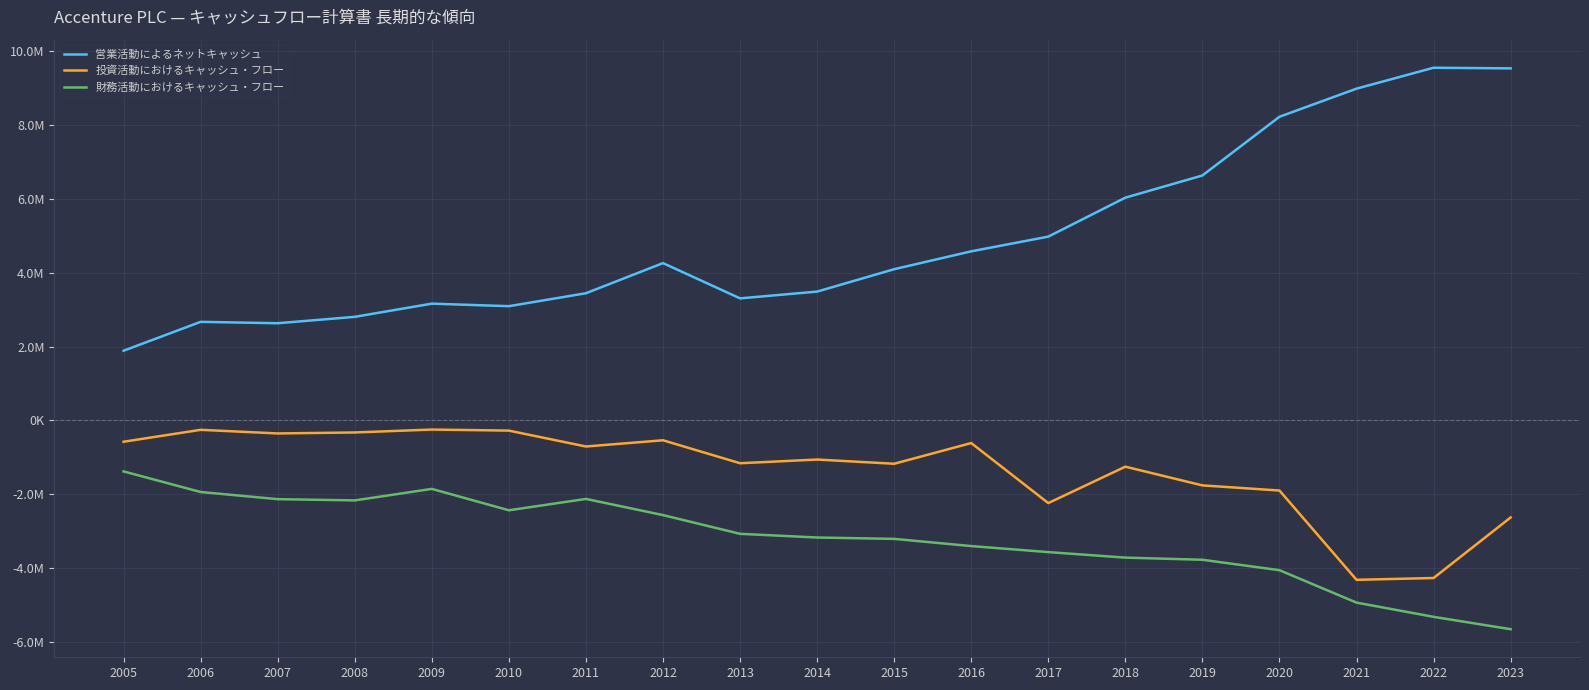

Is this an area chart (filled region under the line)?

No